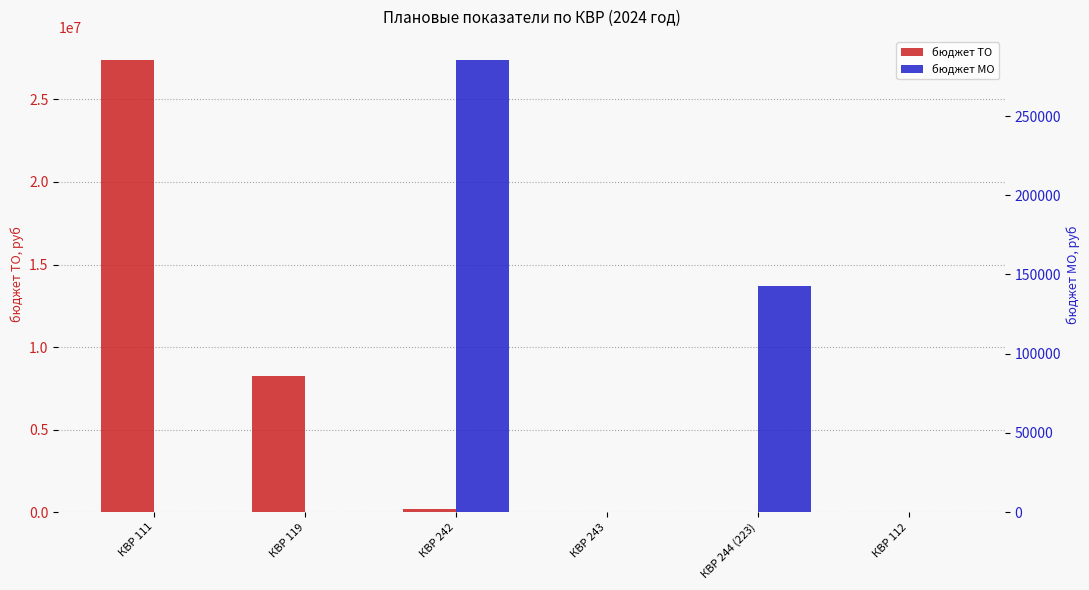

At which category does the chart reach its peak across all series?

КВР 111